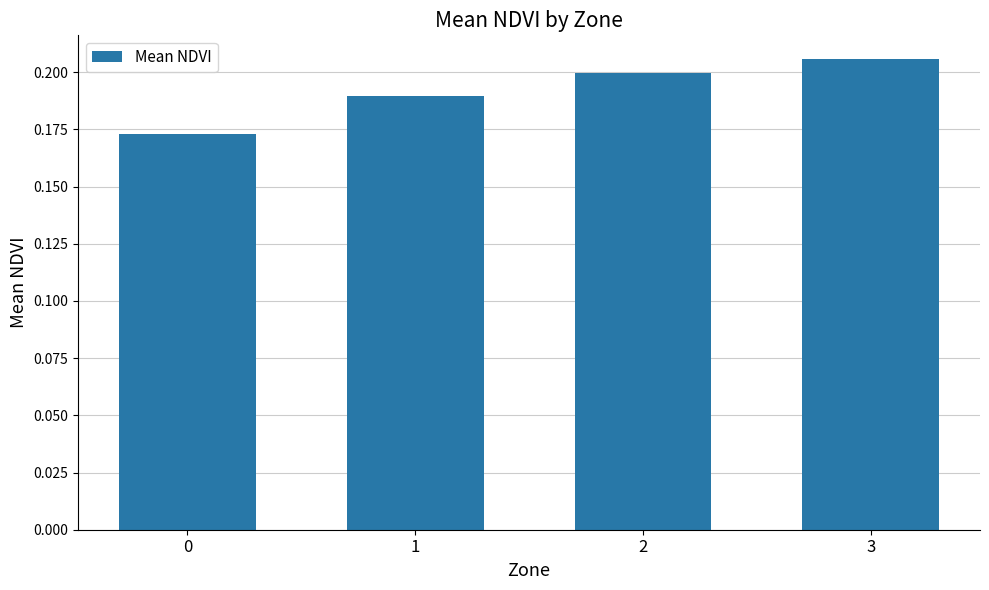

How many bars are there in total?

4